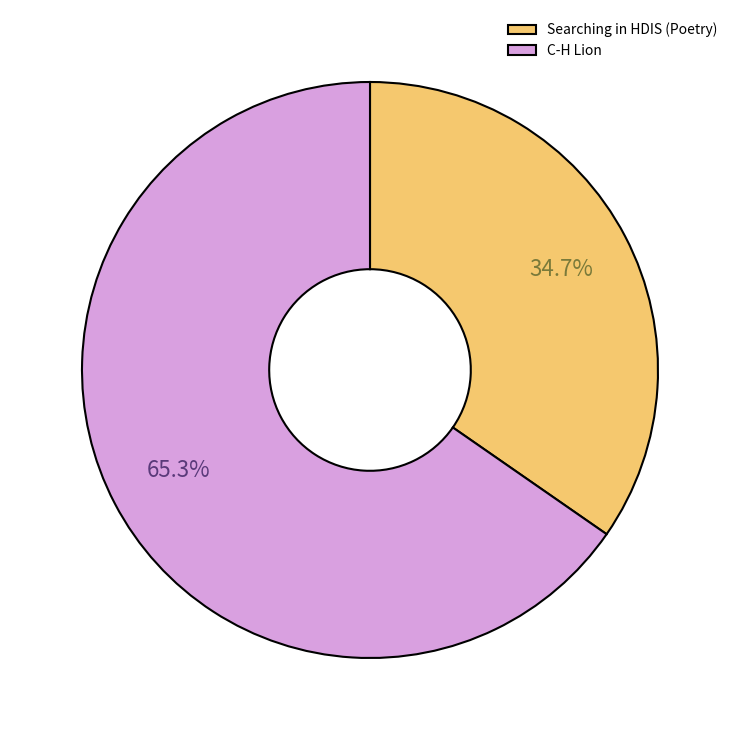

Rank the categories by value from lowest to highest.

Searching in HDIS (Poetry), C-H Lion